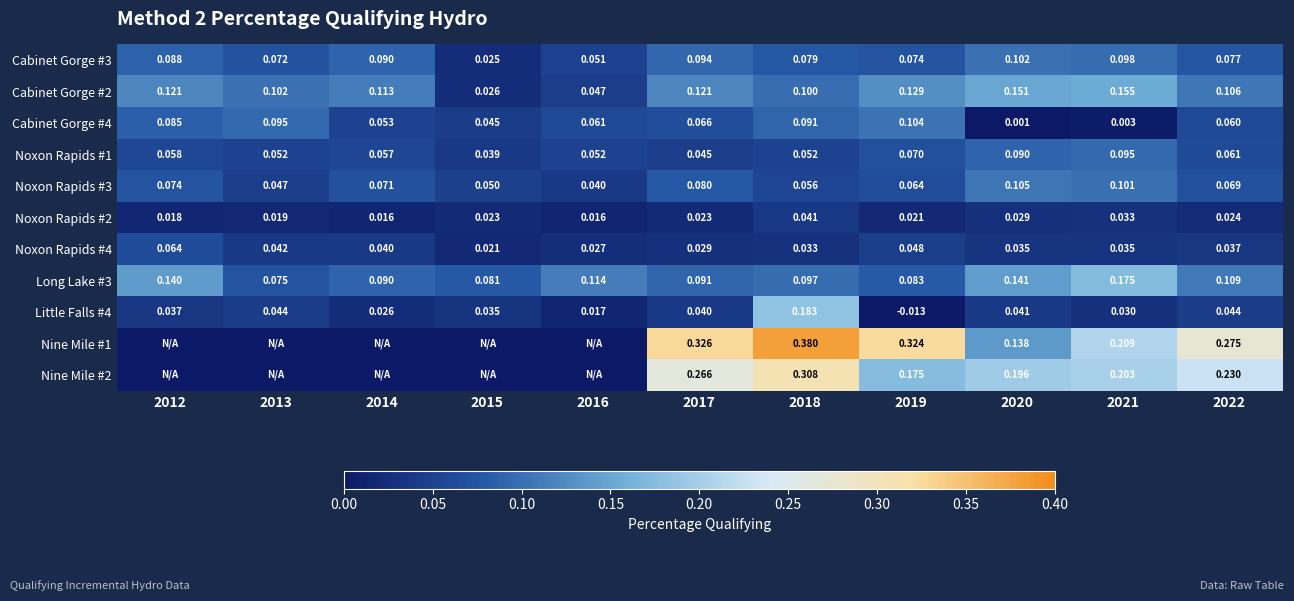

Is the value of Long Lake #3 at 2017 greater than the value of Noxon Rapids #3 at 2020?

No